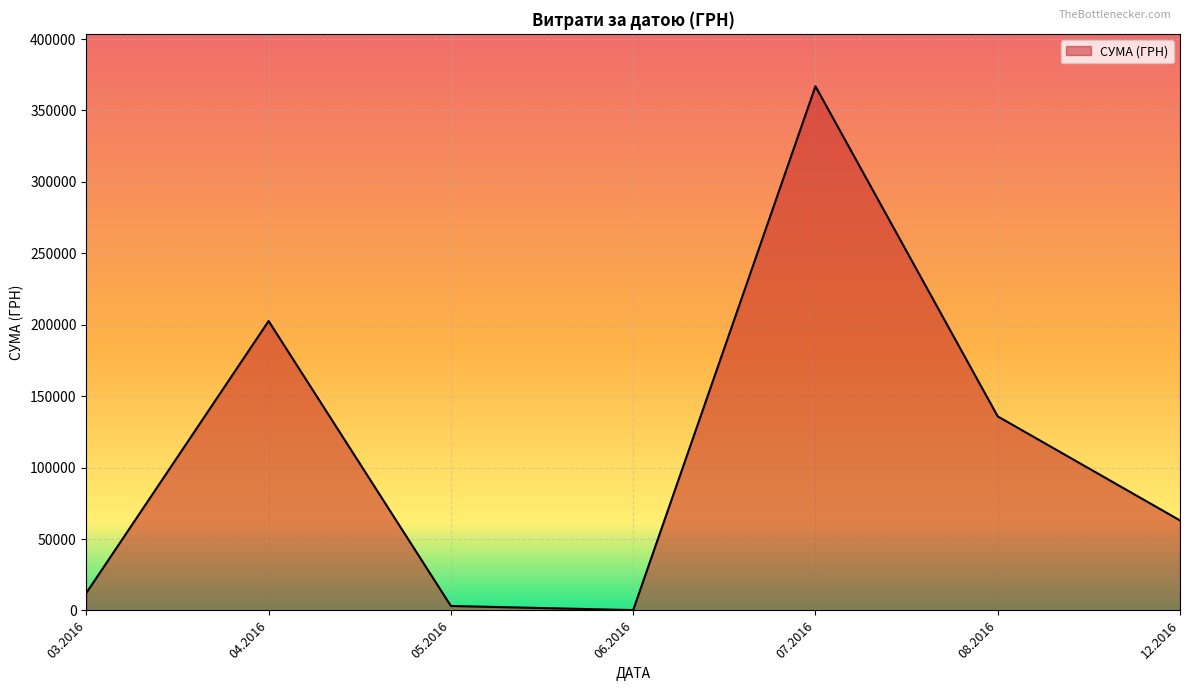

What is the difference between the maximum and second lowest values?

363804.1